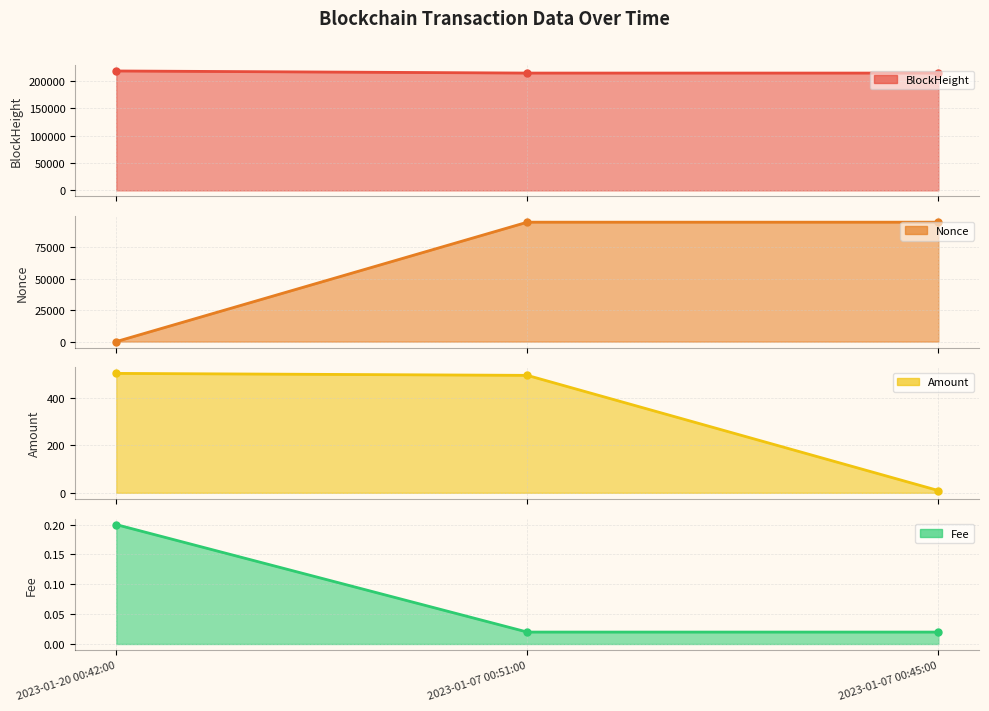

What is the value of the BlockHeight point at the 1st from the left?

217715.0